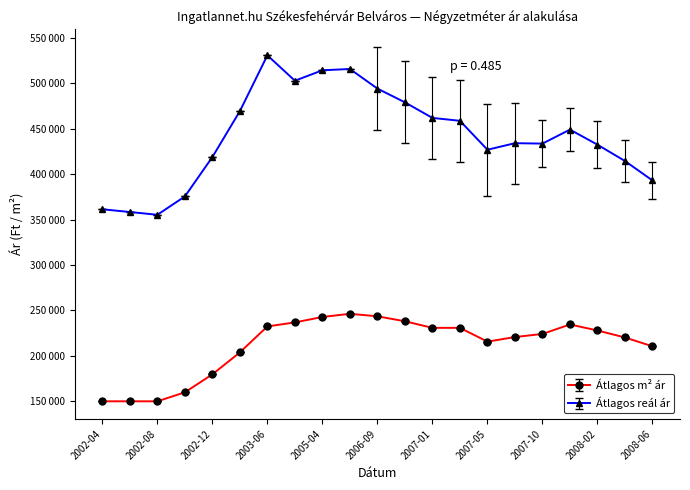

Reading left to right, transcribe all the data shown in this chart.

Átlagos négyzetméter ár: 150000	150000	150000	159883	179648	203816	232387	236791	242790	246269	243529	238048	230817	230817	215636	220707	224119	234516	227914	220213	210512
Szórás alsó határ: 361261	358278	355205	375388	418719	469287	530646	502715	514193	515628	448296	433831	416682	413510	376051	389422	407340	425474	406347	391312	372203
Szórás felső határ: 361261	358278	355205	375388	418719	469287	530646	502715	514193	515628	539810	524039	506890	503718	477499	478544	459730	472384	458331	437420	413691
Átlagos reál ár: 361261	358278	355205	375388	418719	469287	530646	502715	514193	515628	494053	478935	461786	458614	426775	433983	433535	448929	432339	414366	392947